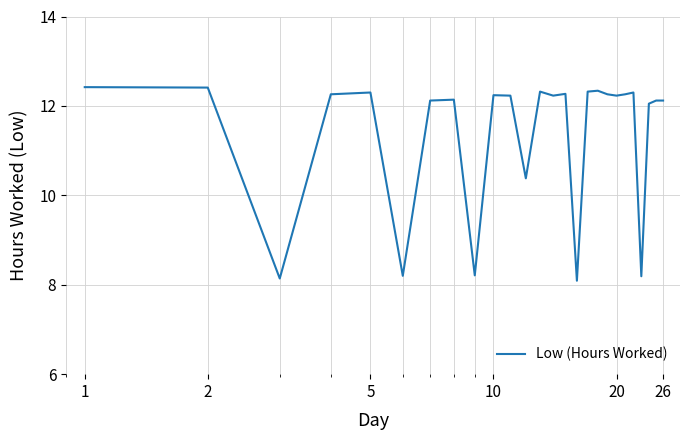

What is the minimum value shown in the chart?

8.1